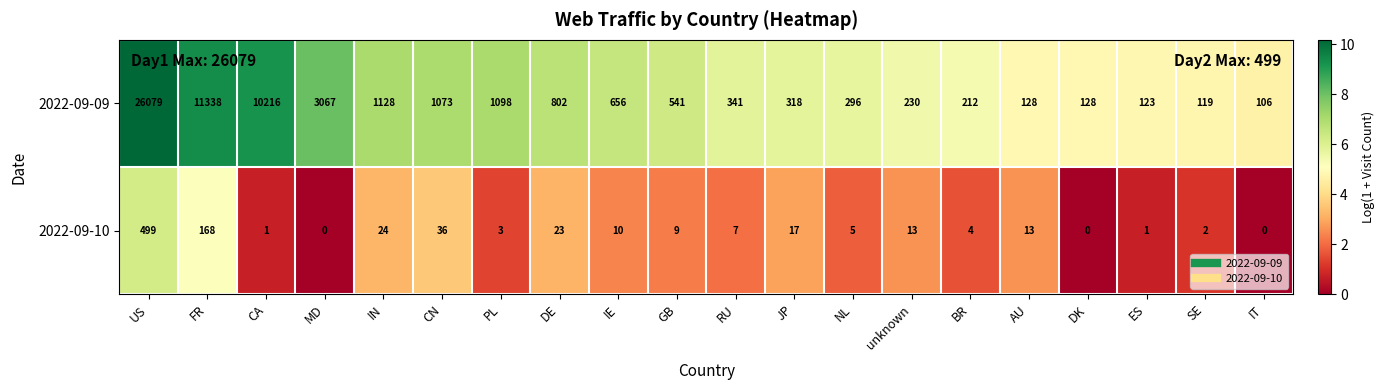

Which series changed the most between IN and BR?

2022-09-09